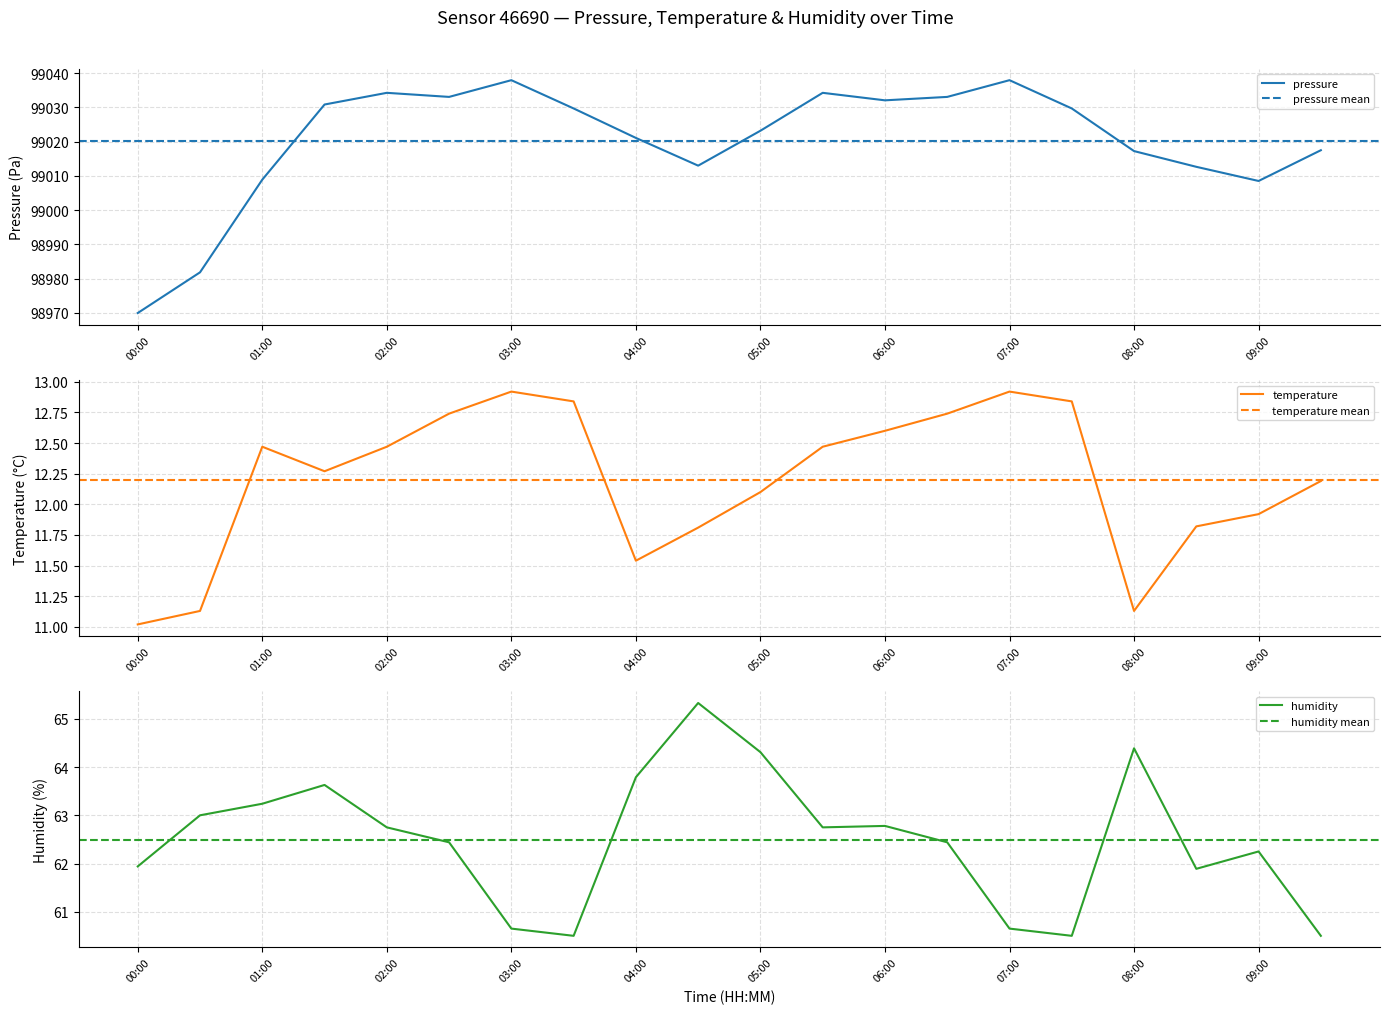

How many categories are shown in the chart?

20